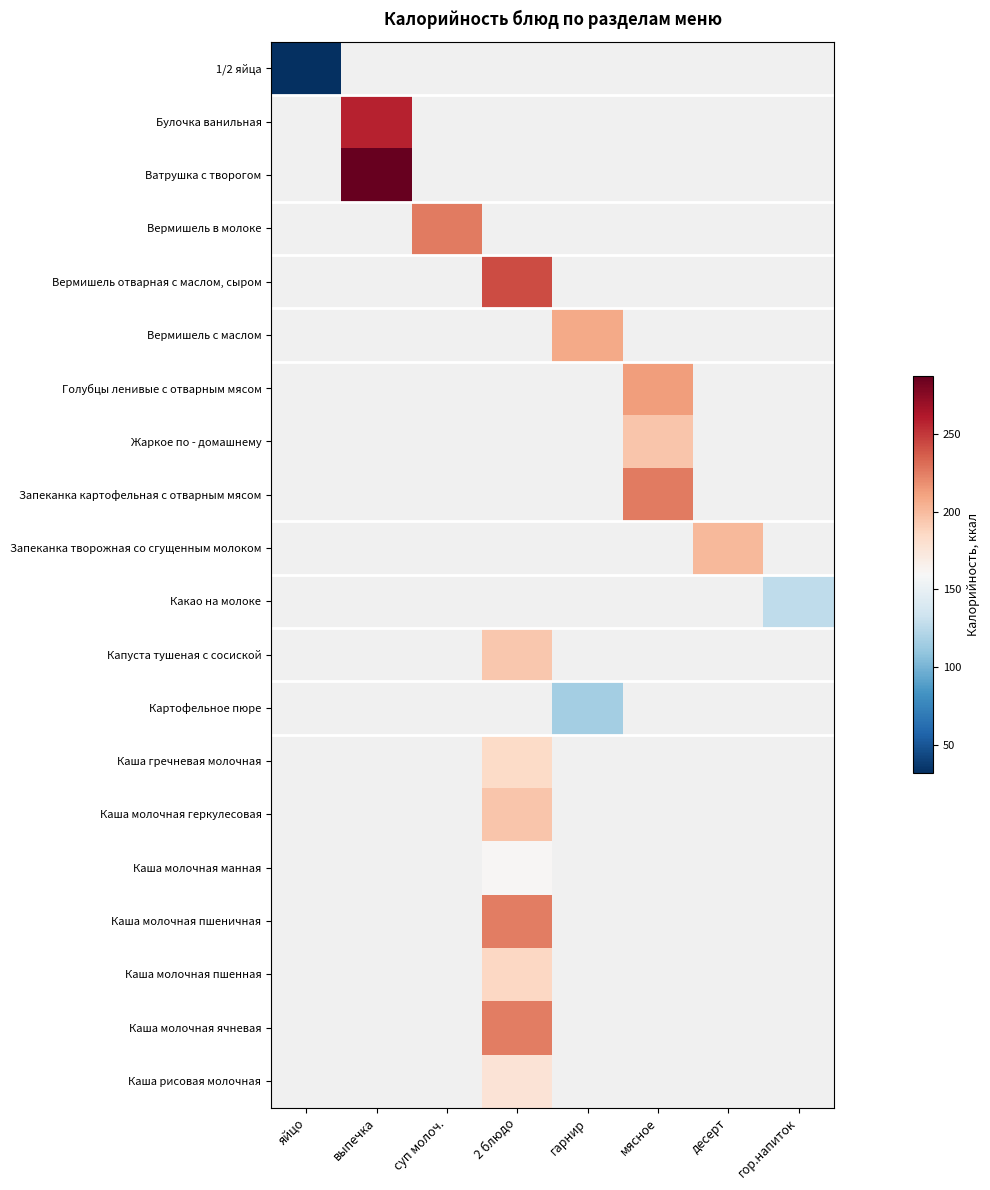

Which has a higher value, выпечка or 2 блюдо?

2 блюдо